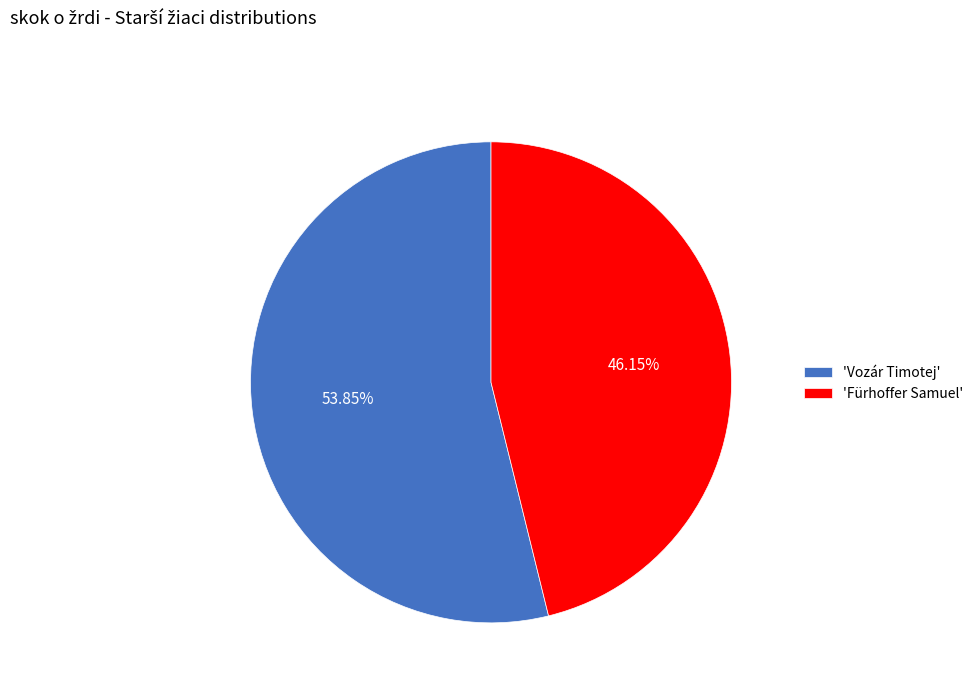

Which has a higher value, 'Fürhoffer Samuel' or 'Vozár Timotej'?

'Vozár Timotej'